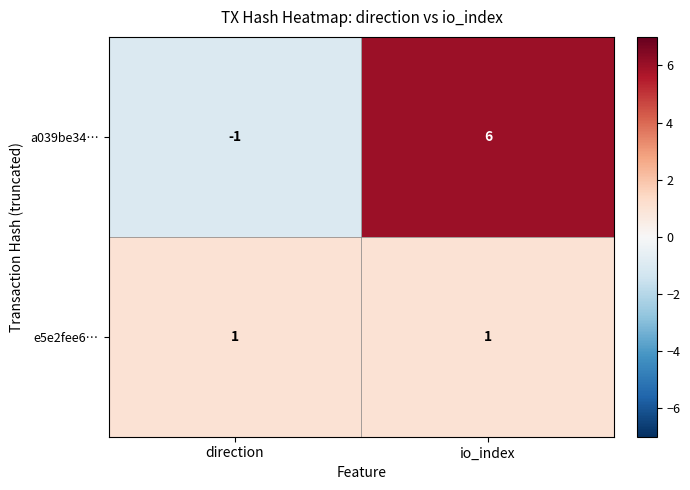

At which category is the sum across all series the highest?

io_index